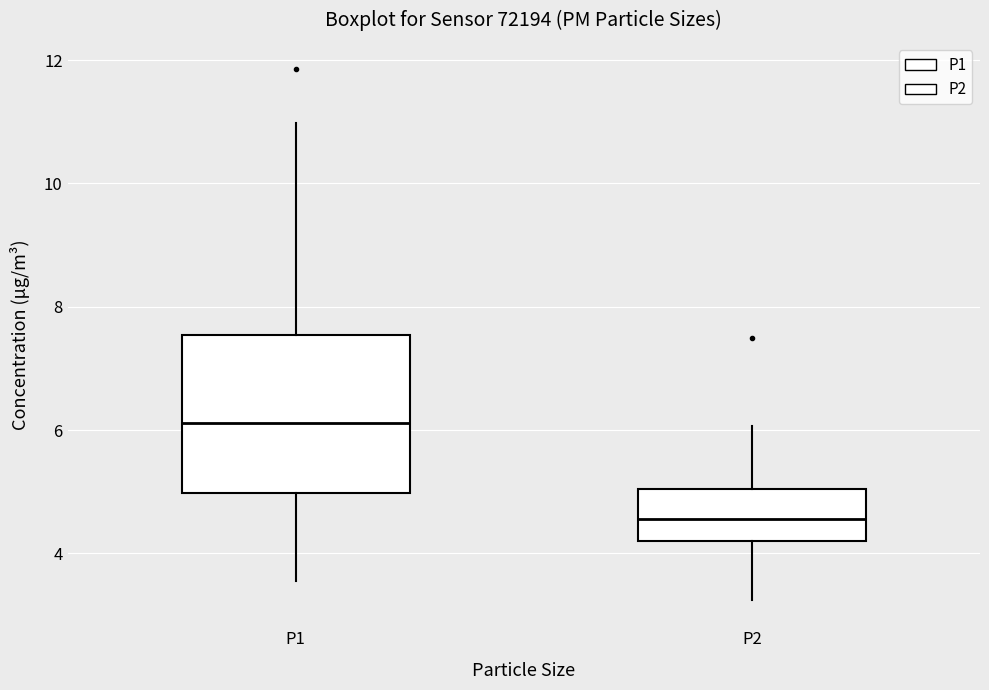

Reading left to right, transcribe this box plot: for each box, give where its median line is, the range the box spans, and where its two whiskers end, as read against the y-axis. The values are not printed on the chart, so give them approximately, as read against the axis.

P1: median 6.2, box 5.0 to 7.6, whiskers 3.6 to 11.0
P2: median 4.6, box 4.2 to 5.0, whiskers 3.2 to 6.0